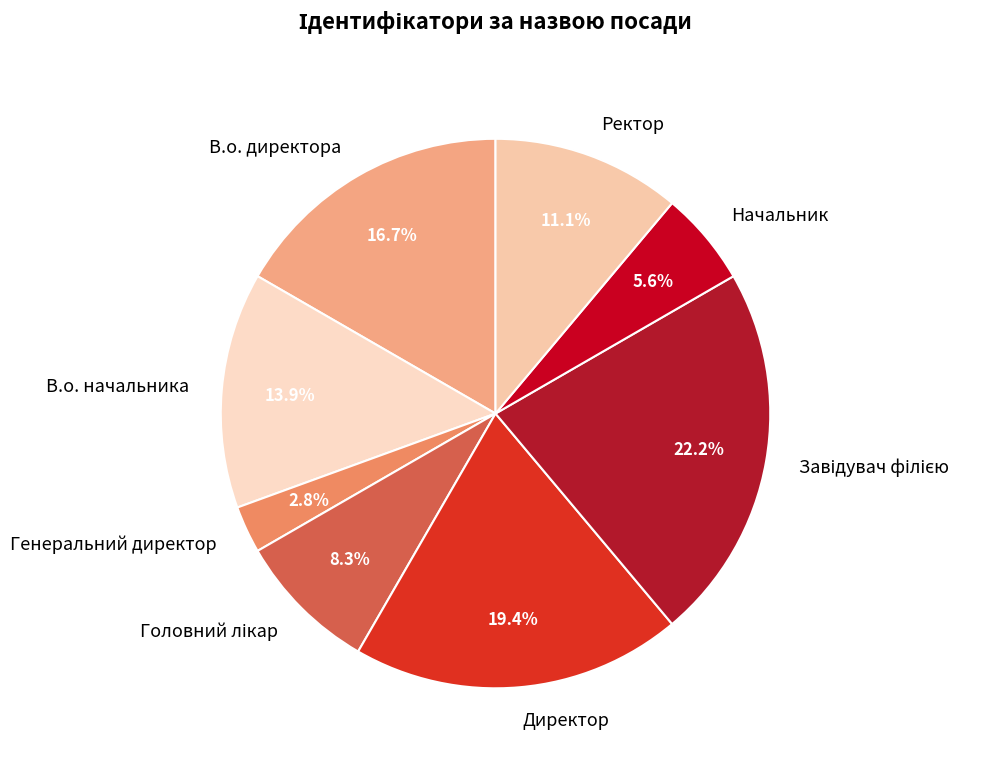

What is the ratio of the value at В.о. директора to the value at Директор?

0.9